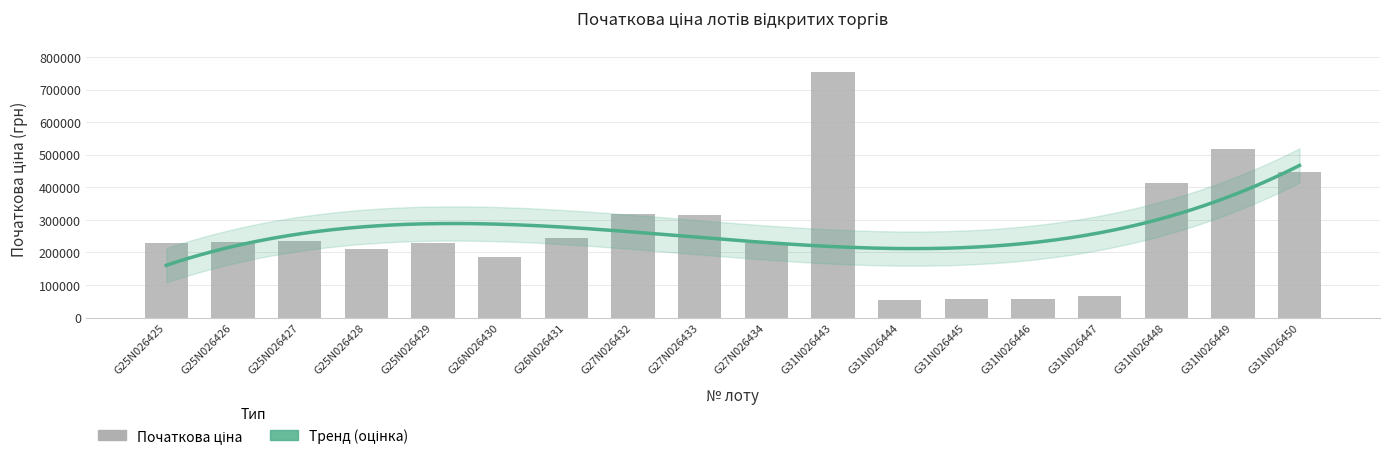

Does the chart contain stacked bars?

No